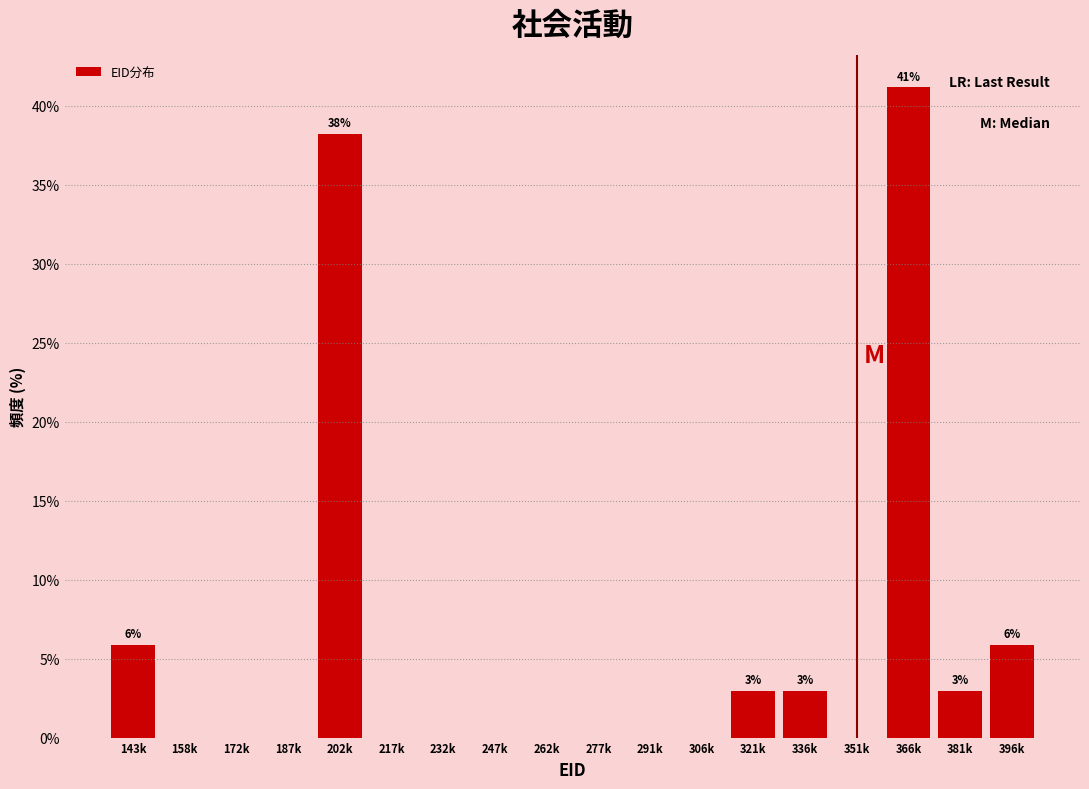

Reading right to left, transcribe all the data shown in this chart.

396k=5.9	381k=2.9	366k=41.2	351k=0.0	336k=2.9	321k=2.9	306k=0.0	291k=0.0	277k=0.0	262k=0.0	247k=0.0	232k=0.0	217k=0.0	202k=38.2	187k=0.0	172k=0.0	158k=0.0	143k=5.9